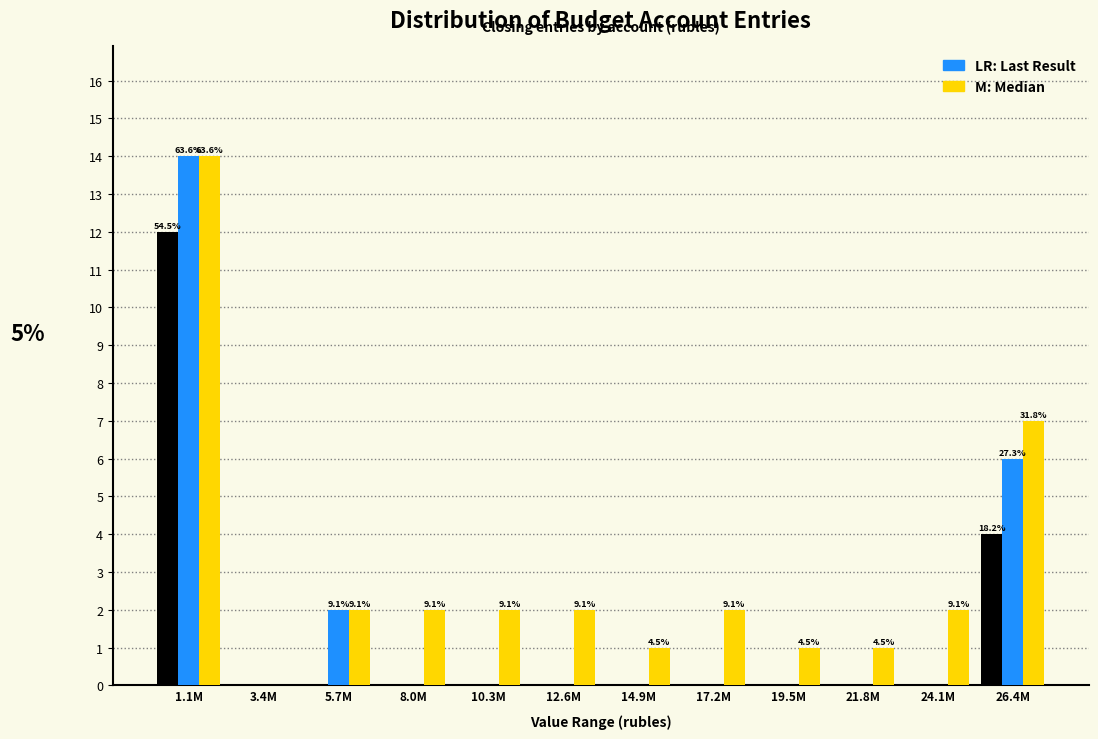

What is the greatest value displayed?

14